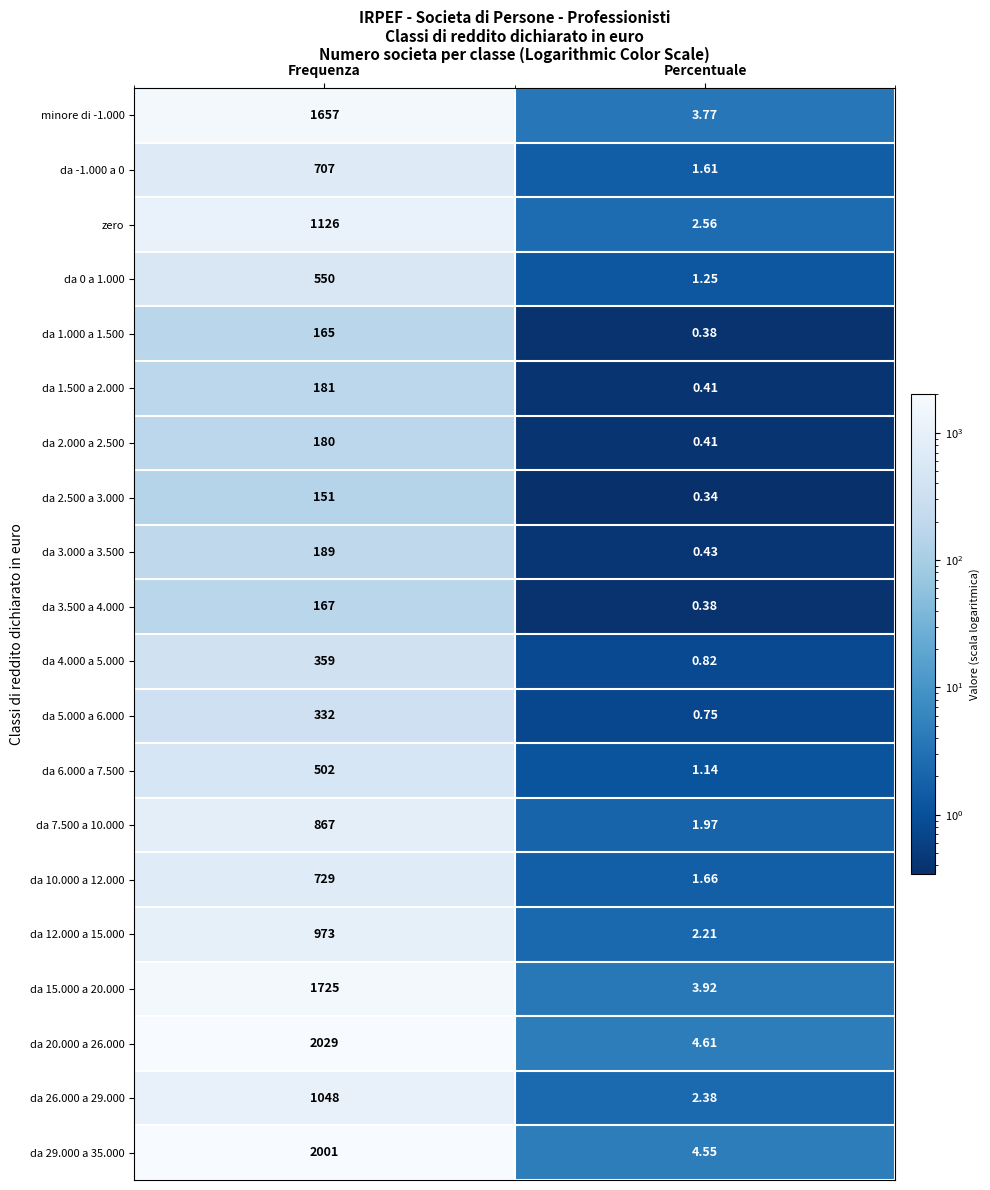

What is the total value across all series at Frequenza?

15638.0